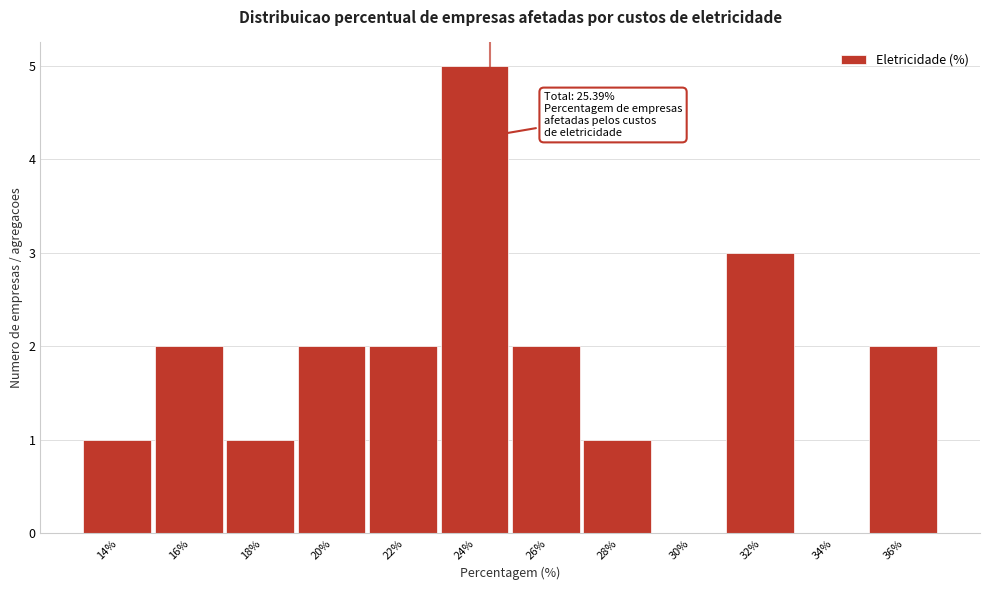

Reading left to right, what are all the values shown in this chart?

14%=1	16%=2	18%=1	20%=2	22%=2	24%=5	26%=2	28%=1	30%=0	32%=3	34%=0	36%=2